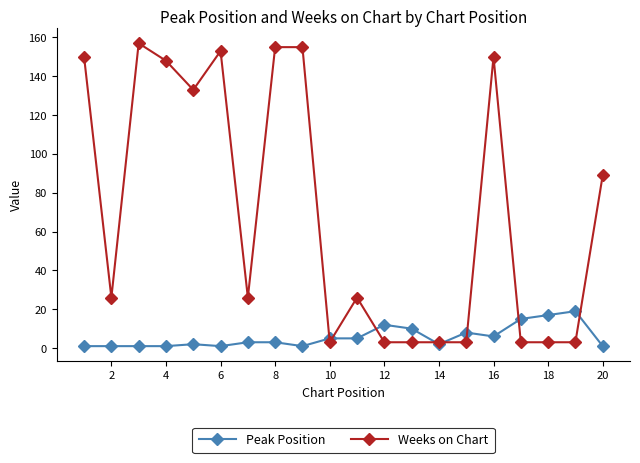

Which series ends up on top after the final intersection of Weeks on Chart and Peak Position?

Weeks on Chart